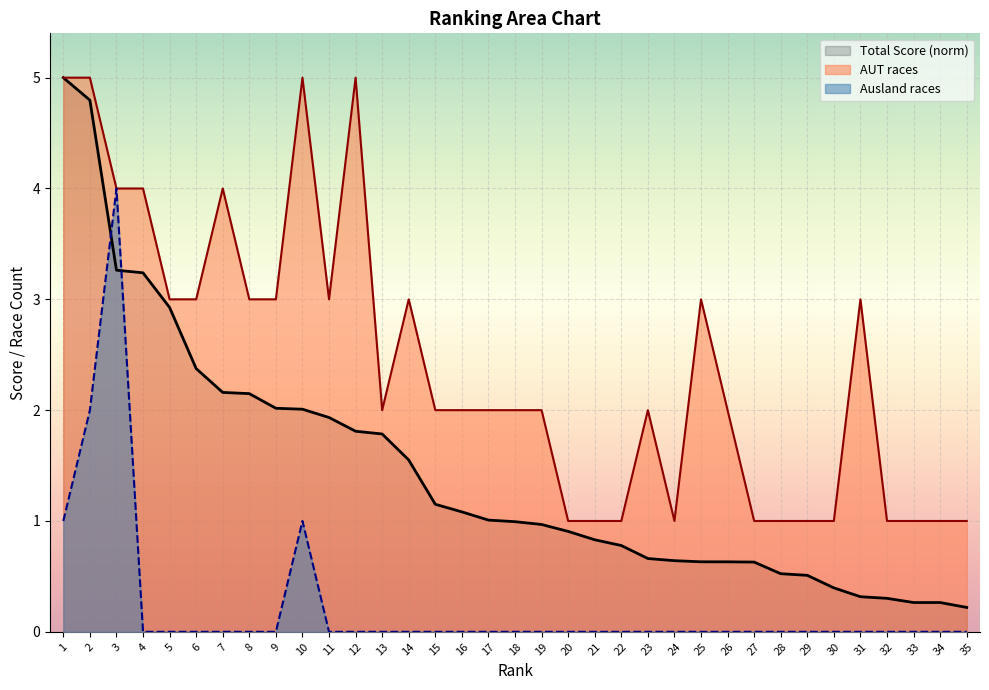

At how many categories does at least one series exceed 0?

35